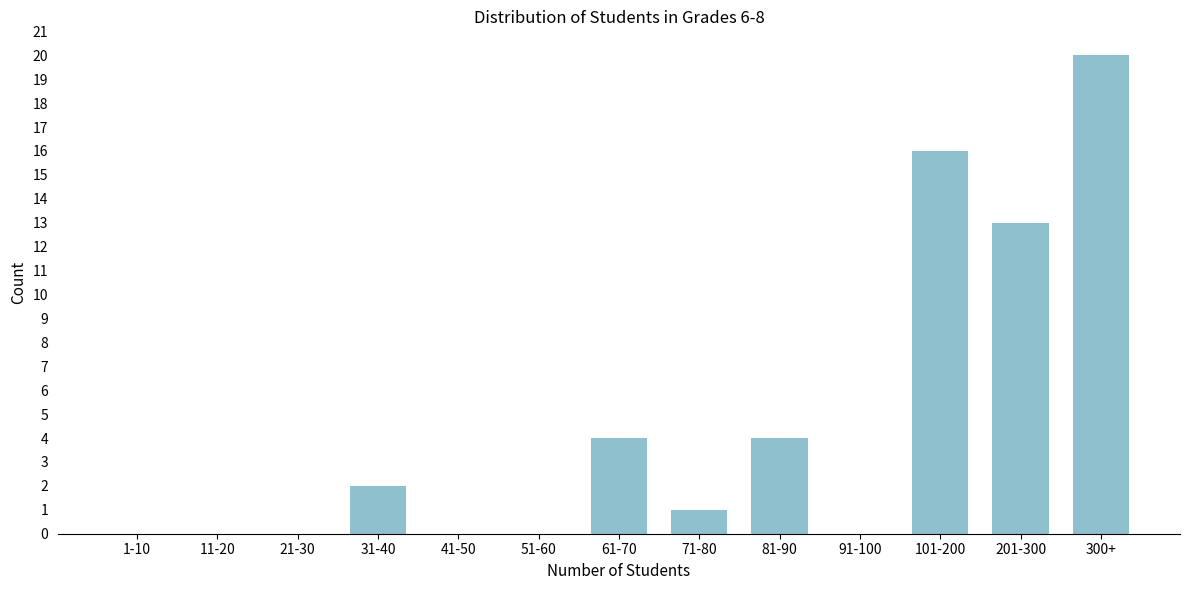

Reading right to left, extract all data points from this chart.

300+=20	201-300=13	101-200=16	91-100=0	81-90=4	71-80=1	61-70=4	51-60=0	41-50=0	31-40=2	21-30=0	11-20=0	1-10=0